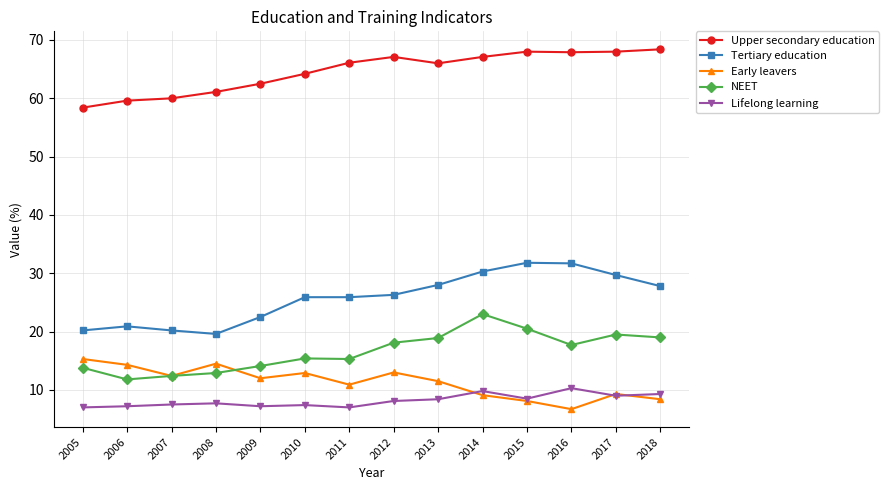

What is the total value across all series at 2015?

136.9